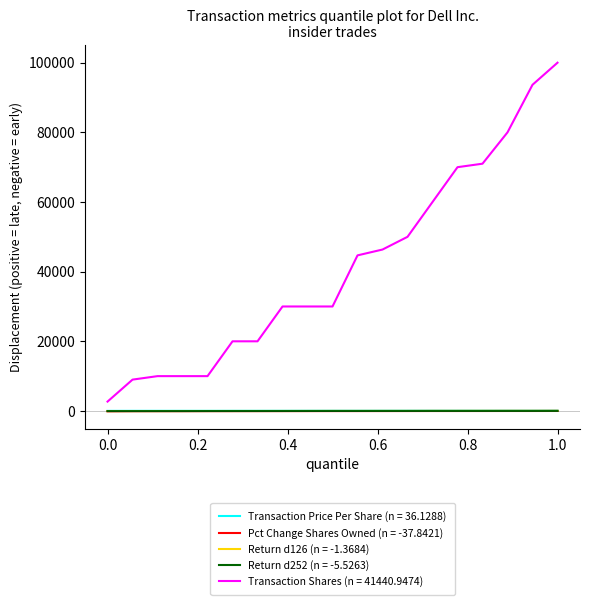

What is the maximum value for Transaction Shares (n = 41440.9474)?

100000.0